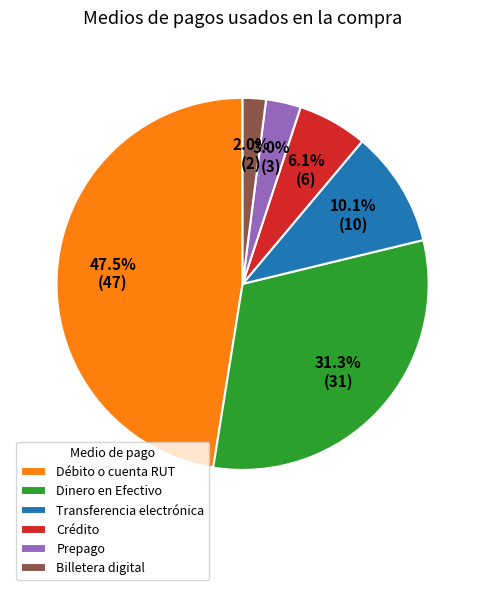

Does any single category account for the majority?

No